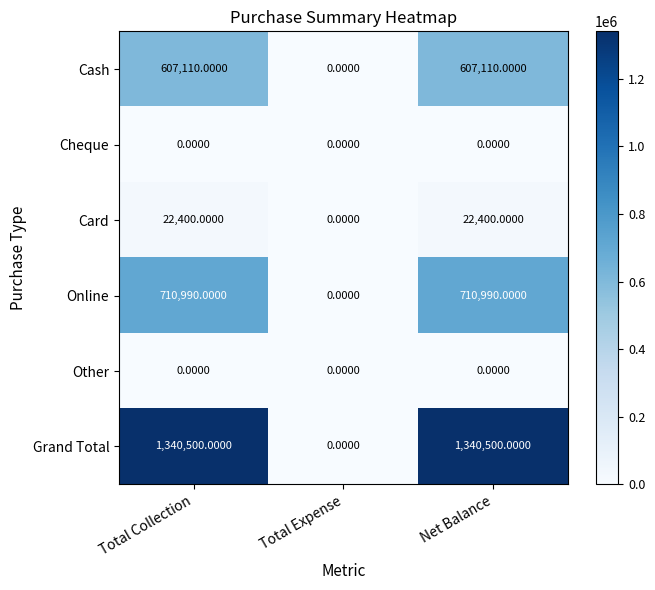

How many data points does each series have?

3